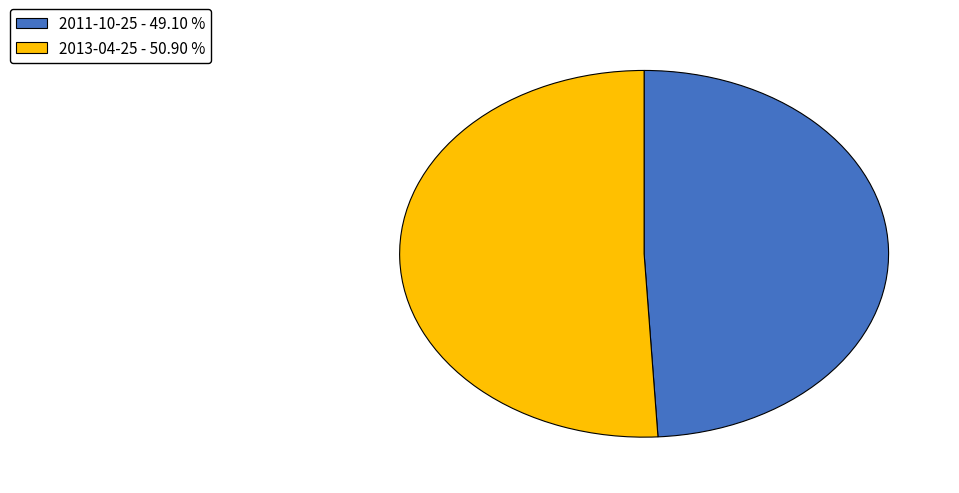

Count the number of slices in the pie.

2